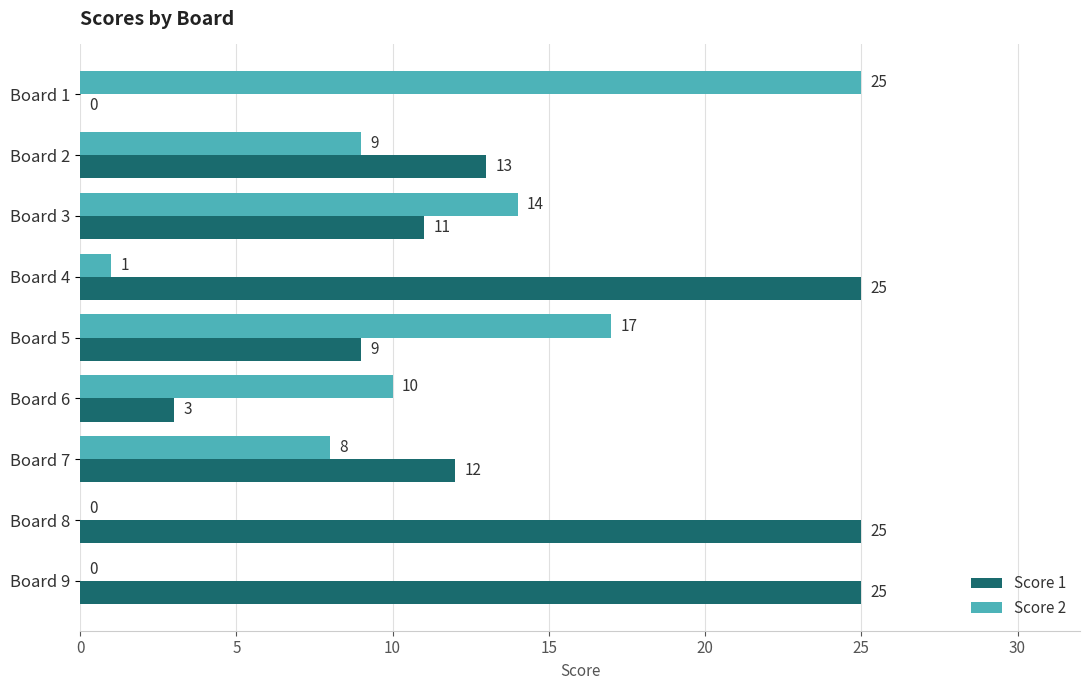

Read the Score 1 value at Board 9, to the nearest 5.

25